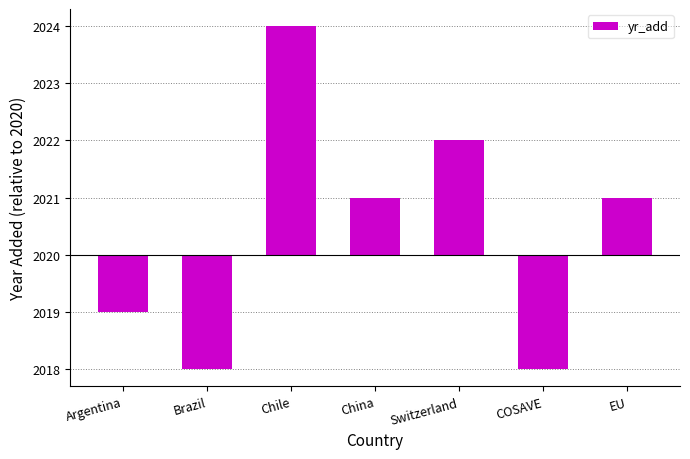

What is the difference between the maximum and minimum values?

6